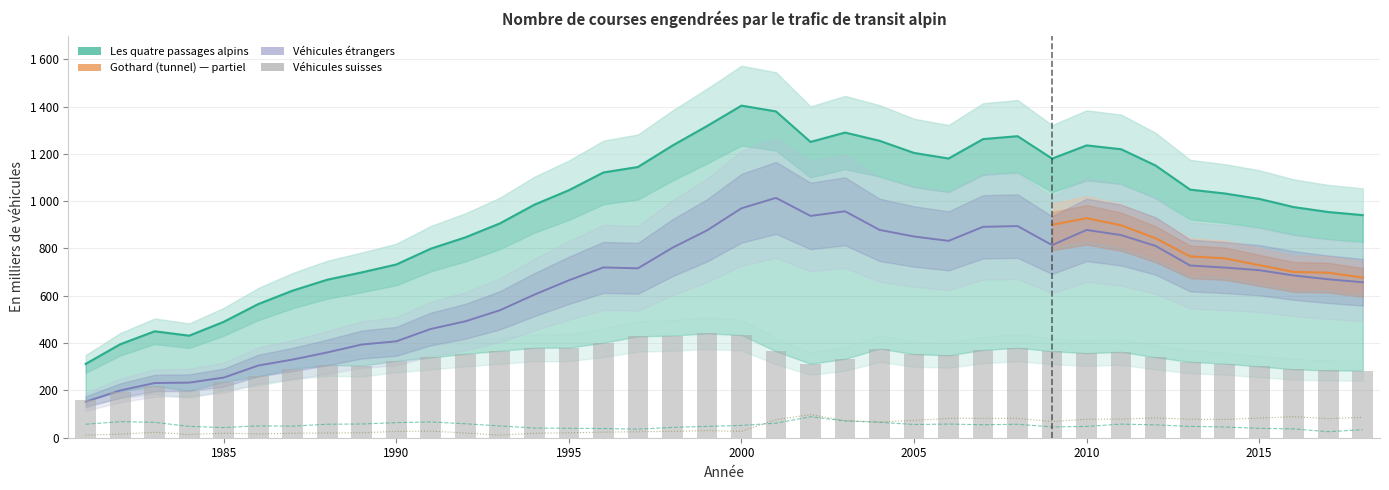

What is the maximum value shown in the chart?

1404.0